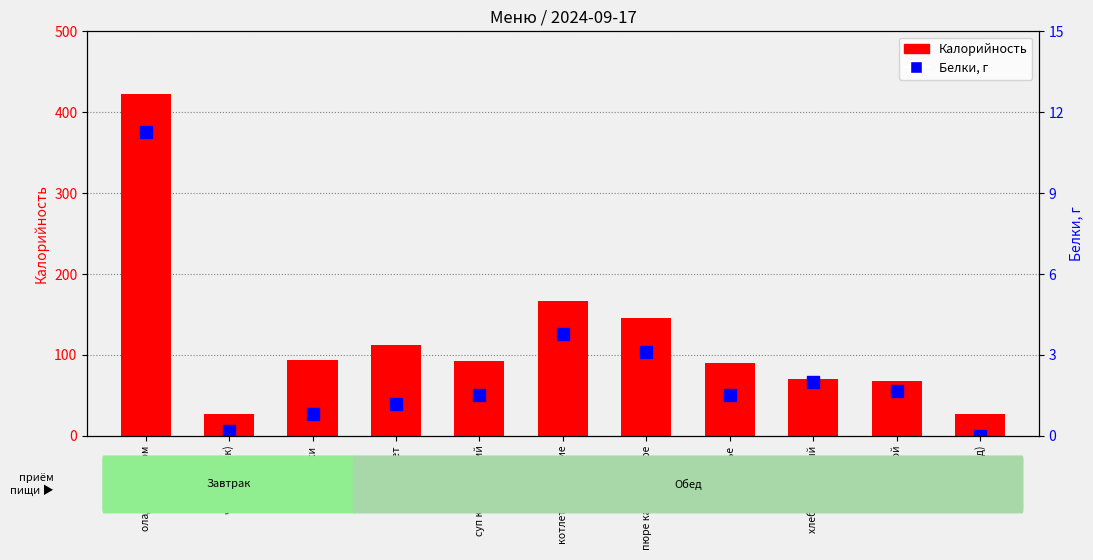

Which series has the largest range (max minus min)?

Калорийность